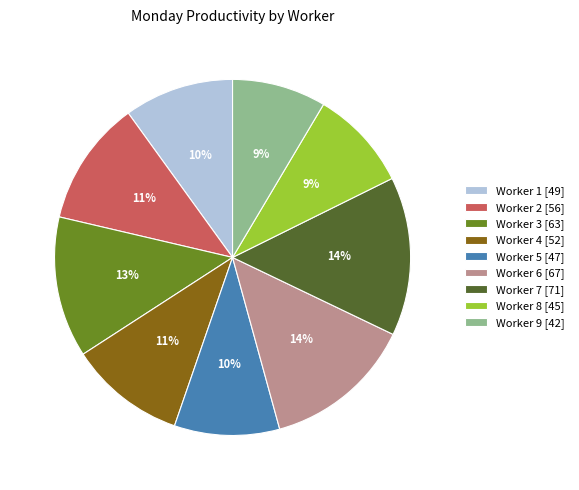

Between Worker 4 [52] and Worker 3 [63], which is larger?

Worker 3 [63]